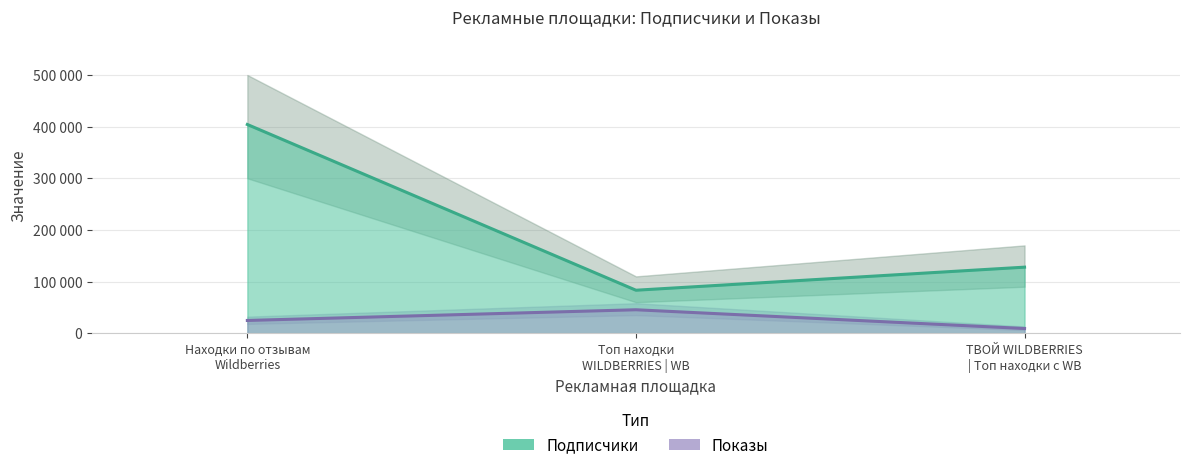

Between Находки по отзывам Wildberries and ТВОЙ WILDBERRIES | Топ находки с WB, which is larger?

Находки по отзывам Wildberries